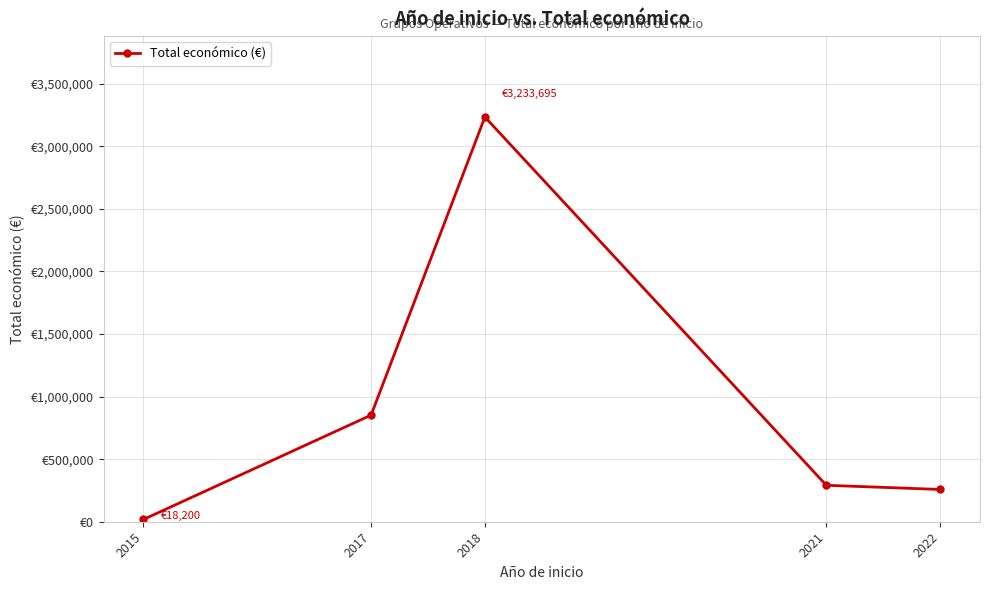

True or false: there are more than 1 points higher than both neighbors.

False